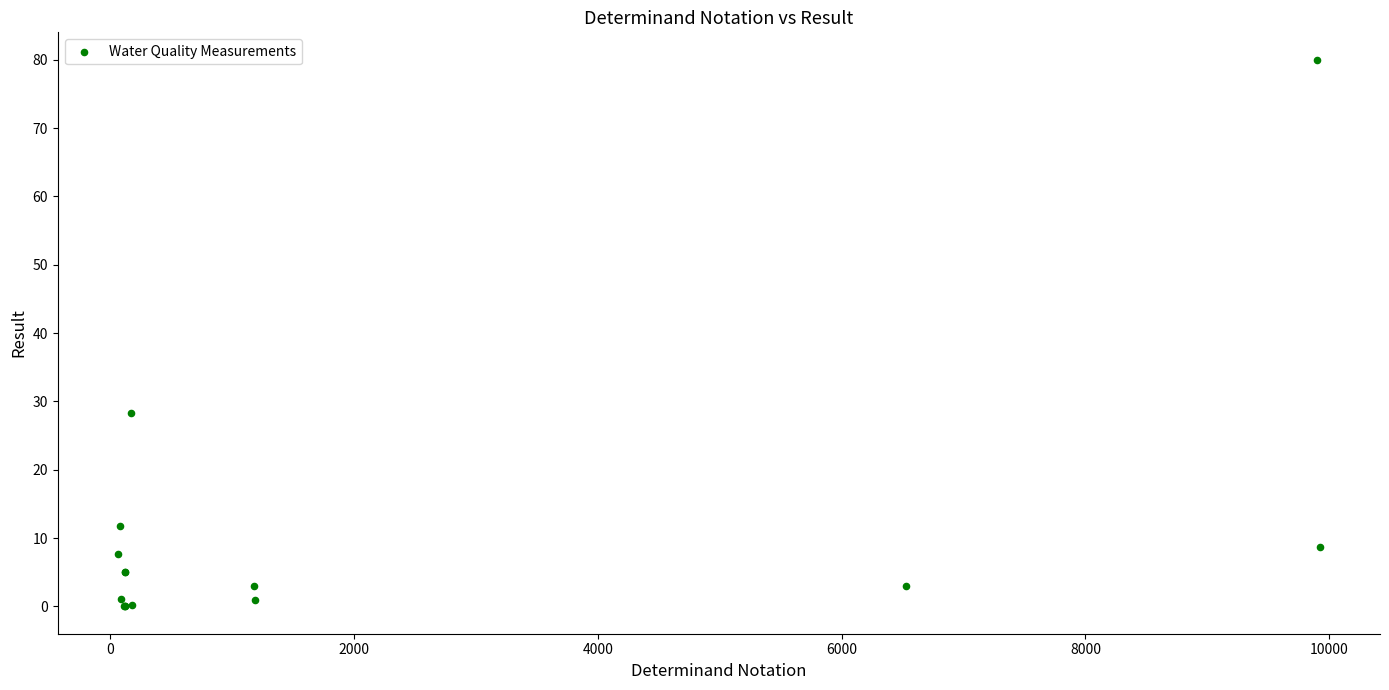

What Y value in the scatter plot is closest to 40?

28.3